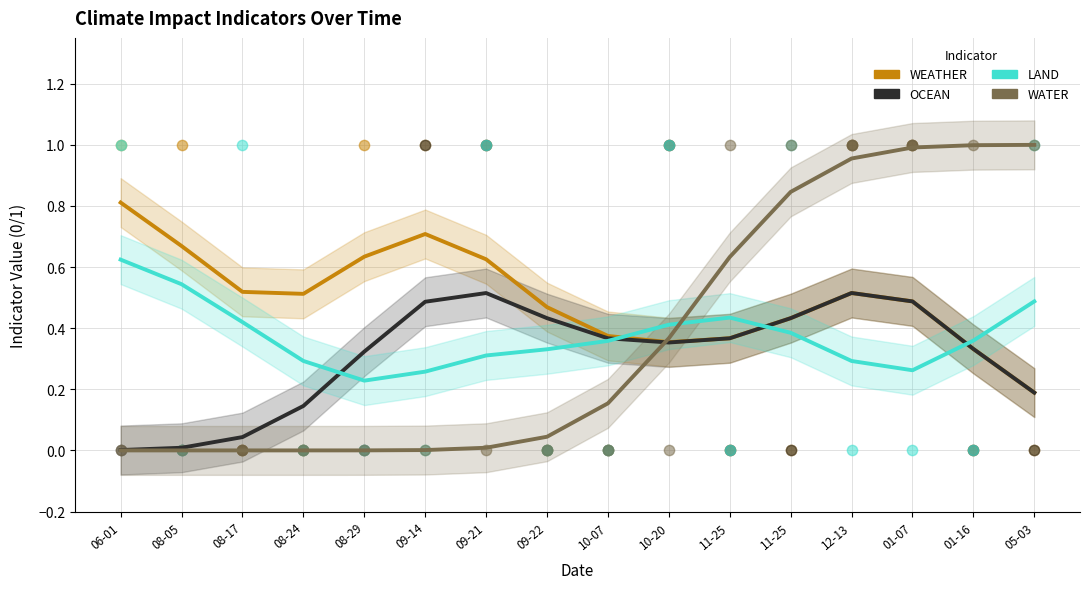

What are all the series names shown in the legend?

WEATHER, OCEAN, LAND, WATER